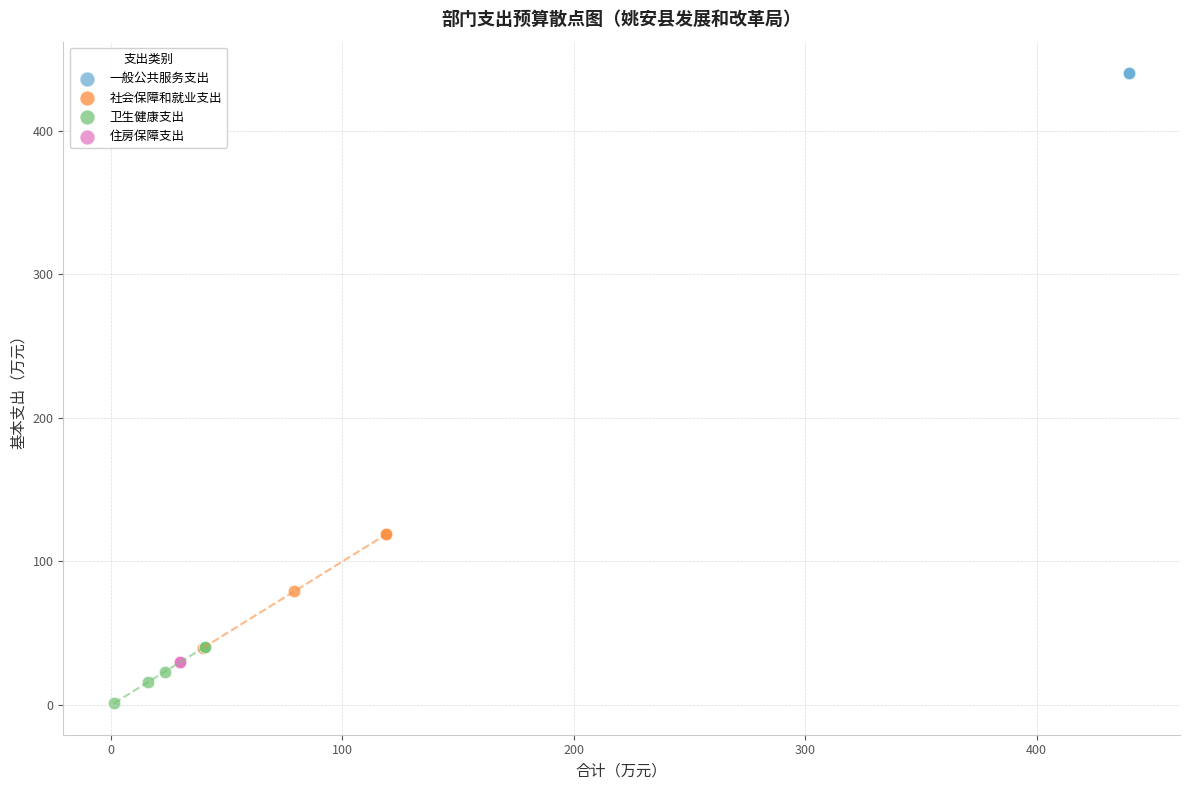

Which series reaches the minimum Y coordinate?

卫生健康支出